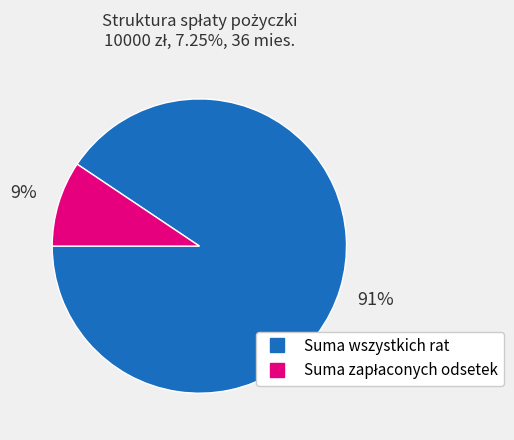

Is it true that Suma wszystkich rat is 98% of the pie?

False